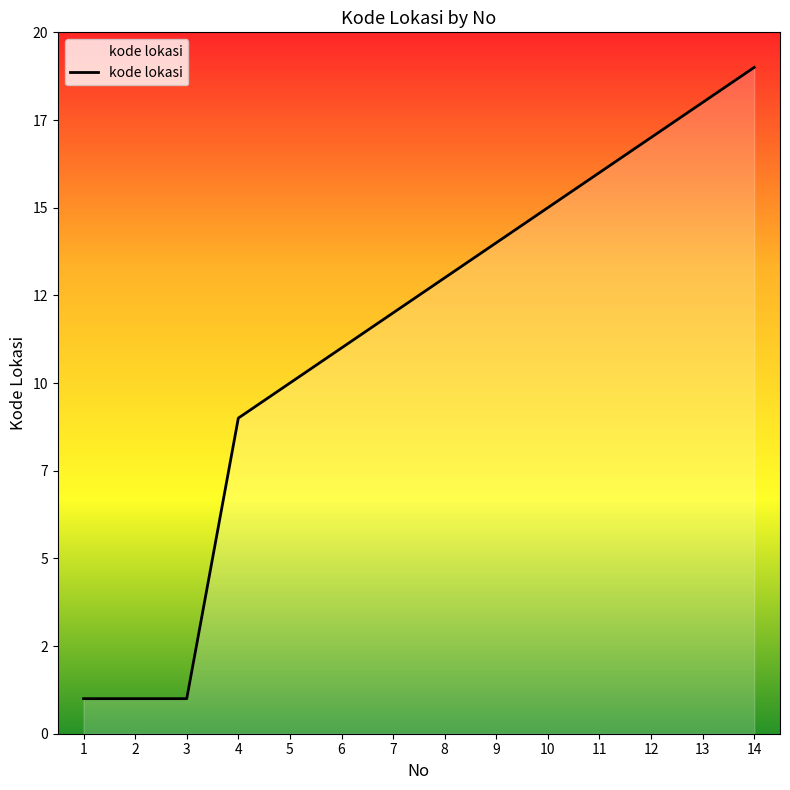

What is the greatest value displayed?

19